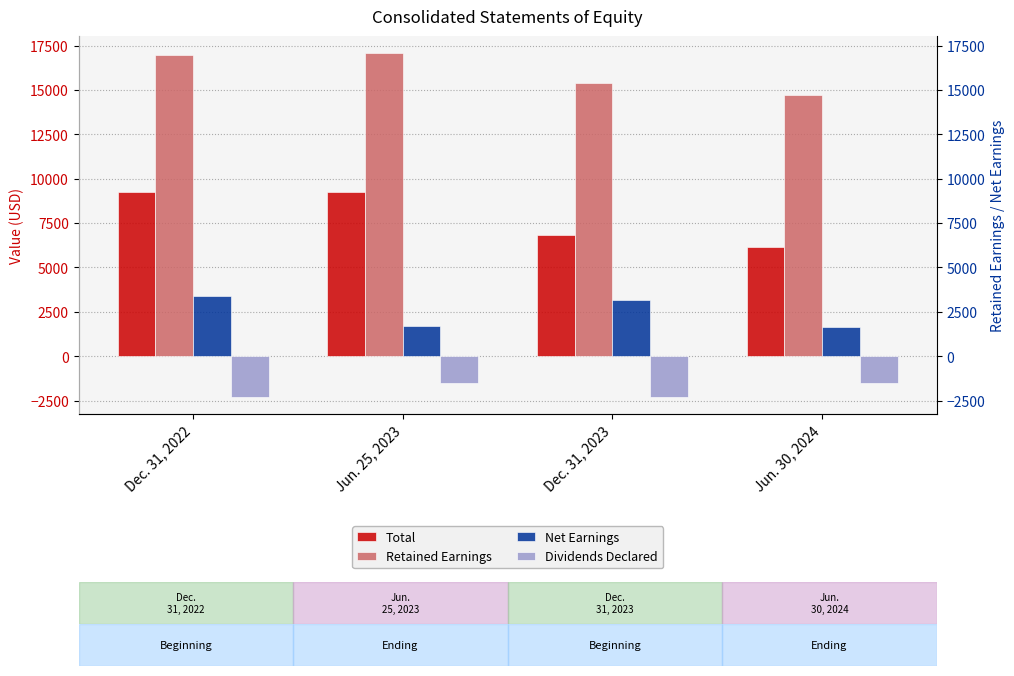

What is the difference between the Total values at Jun. 30, 2024 and Jun. 25, 2023?

3065